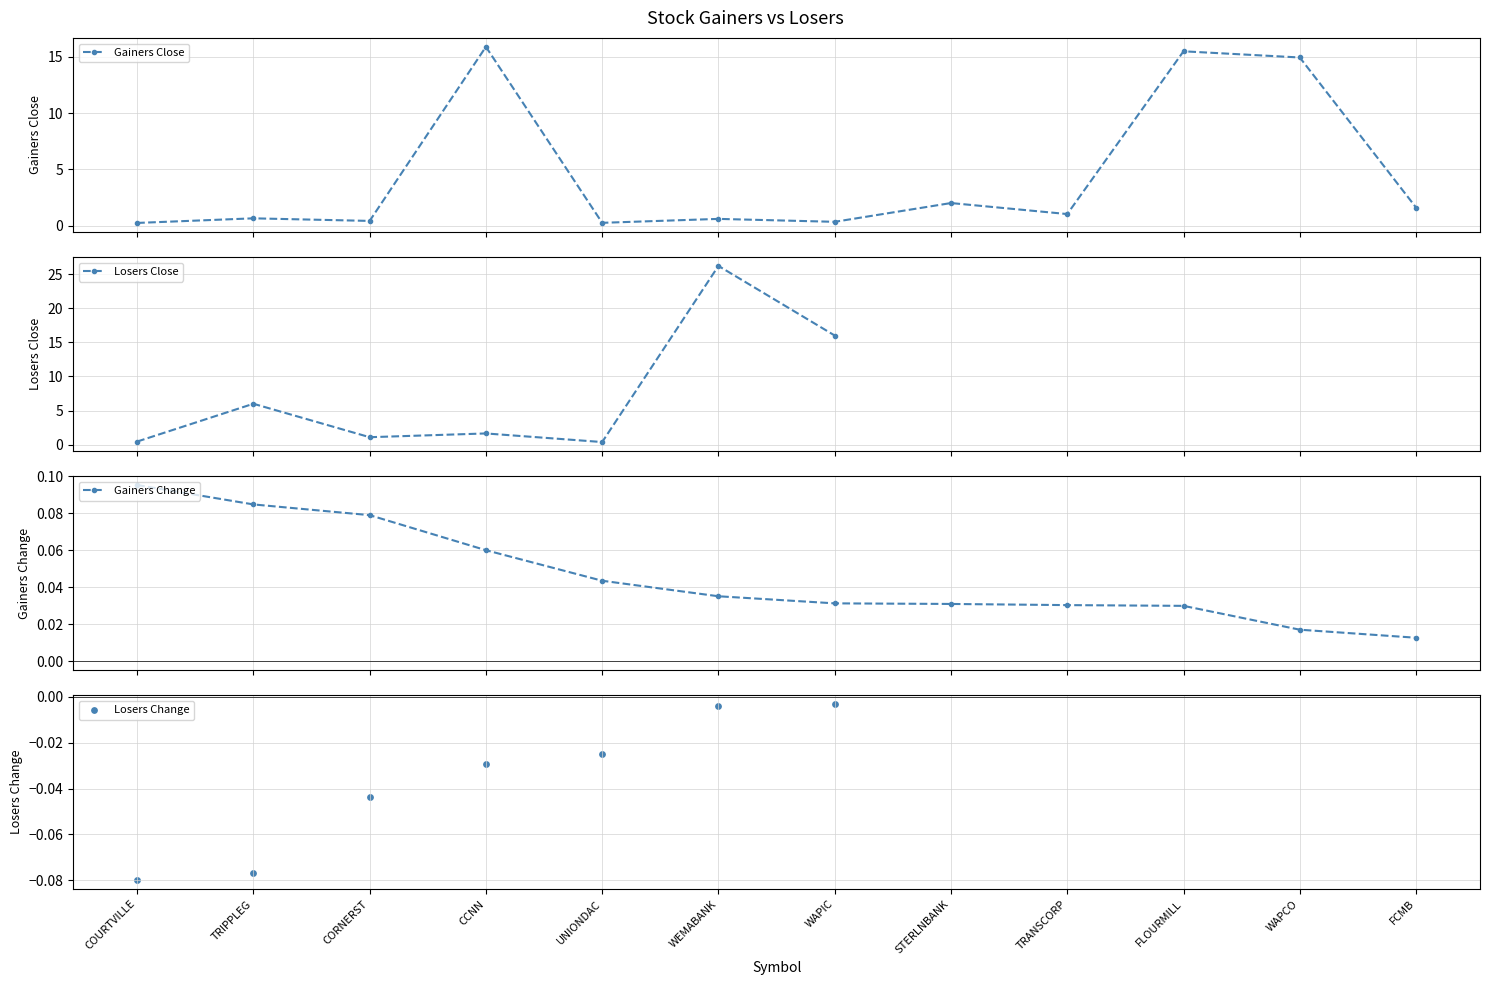

Which series has the largest total across all categories?

Gainers Close